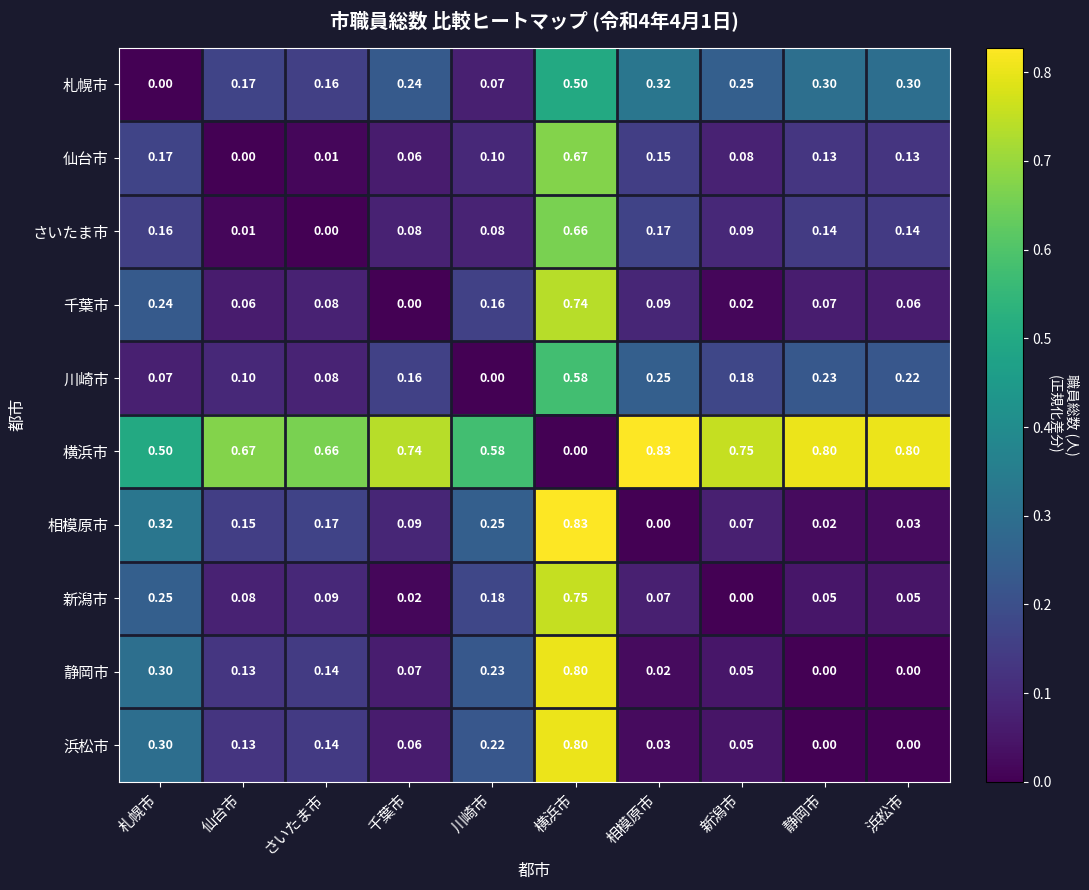

Which category has the highest value in the 相模原市 series?

横浜市